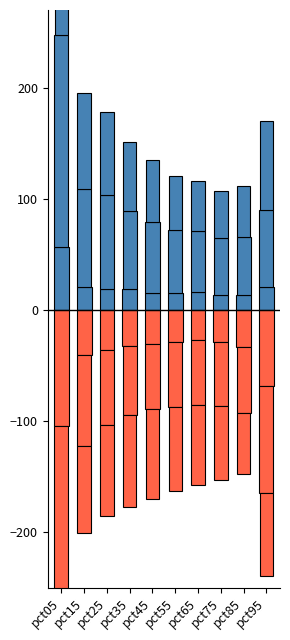

Reading left to right, extract all data points from this chart.

Jan: pct05=56.3	pct15=20.3	pct25=19.0	pct35=18.8	pct45=15.1	pct55=15.7	pct65=16.1	pct75=13.6	pct85=13.7	pct95=20.8
Apr: pct05=-104.2	pct15=-40.9	pct25=-35.7	pct35=-32.7	pct45=-30.3	pct55=-28.6	pct65=-26.7	pct75=-28.7	pct85=-33.3	pct95=-68.0